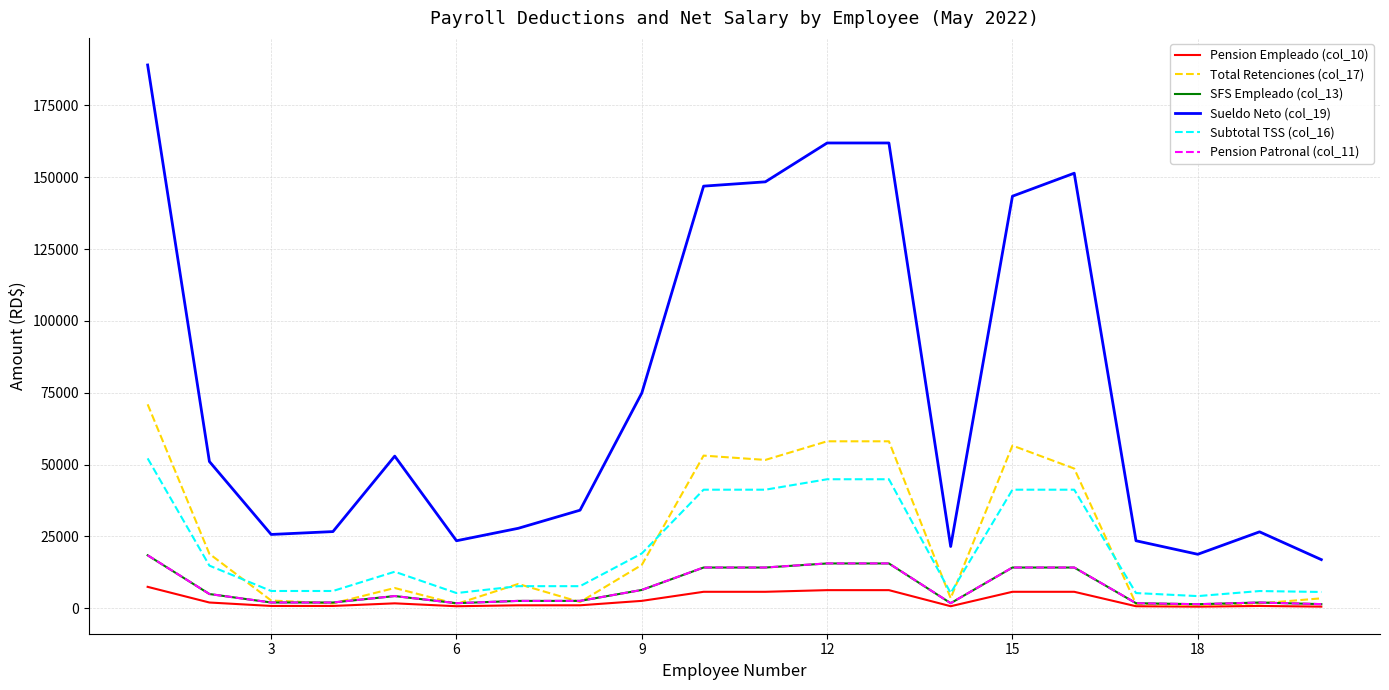

Does the chart display data point markers on the line(s)?

No